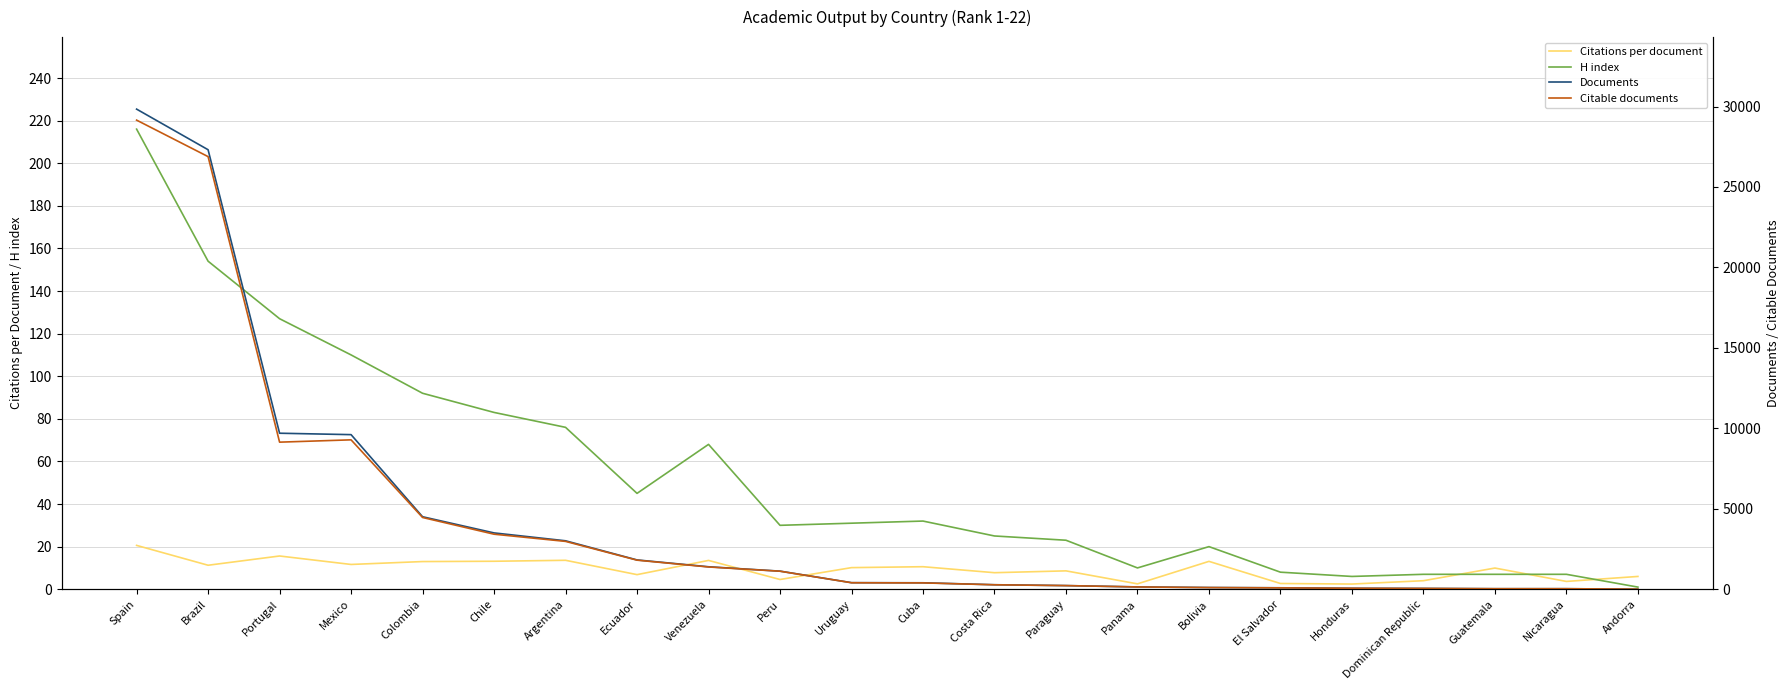

What is the sum of the Citations per document values at Mexico and Panama?

14.2